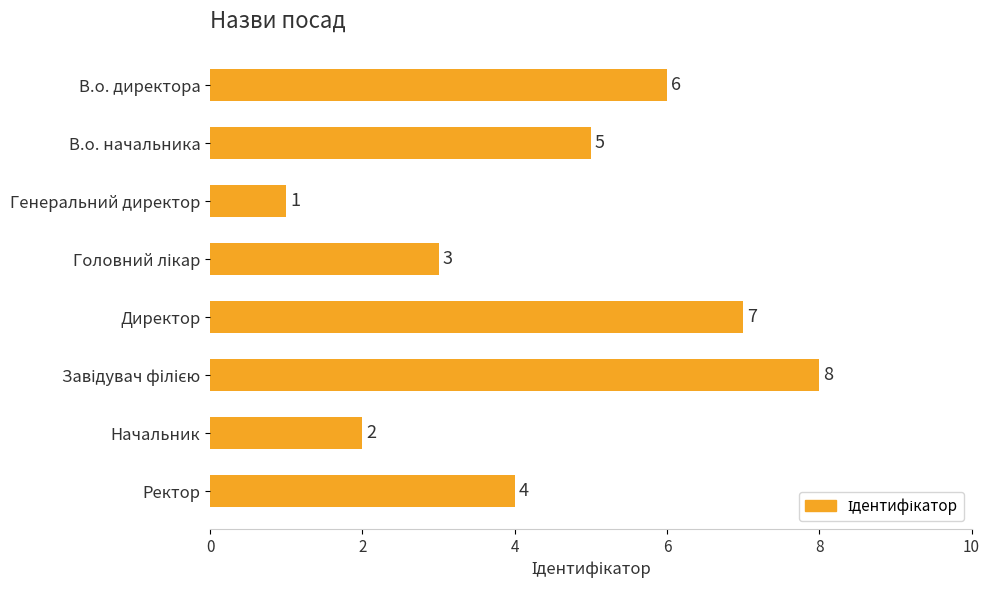

How many data points does each series have?

8